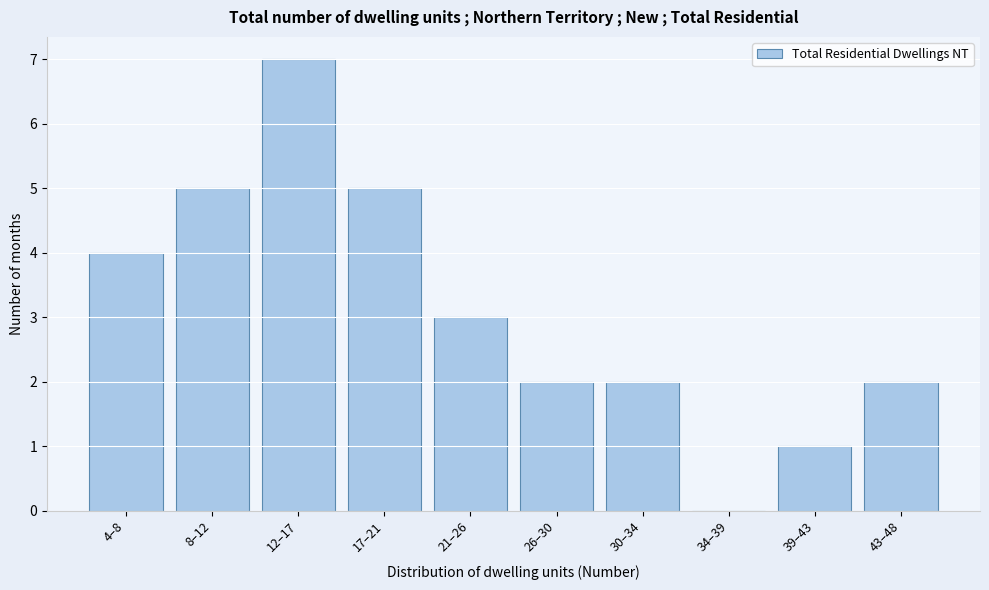

Reading left to right, transcribe all the data shown in this chart.

4–8=4	8–12=5	12–17=7	17–21=5	21–26=3	26–30=2	30–34=2	34–39=0	39–43=1	43–48=2